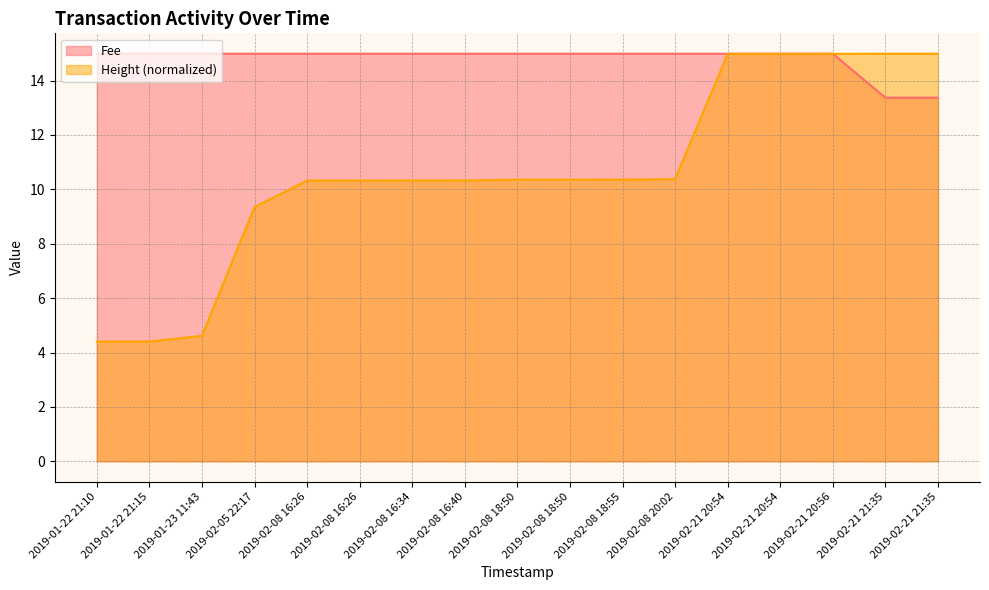

True or false: Height and Fee intersect in this chart.

True